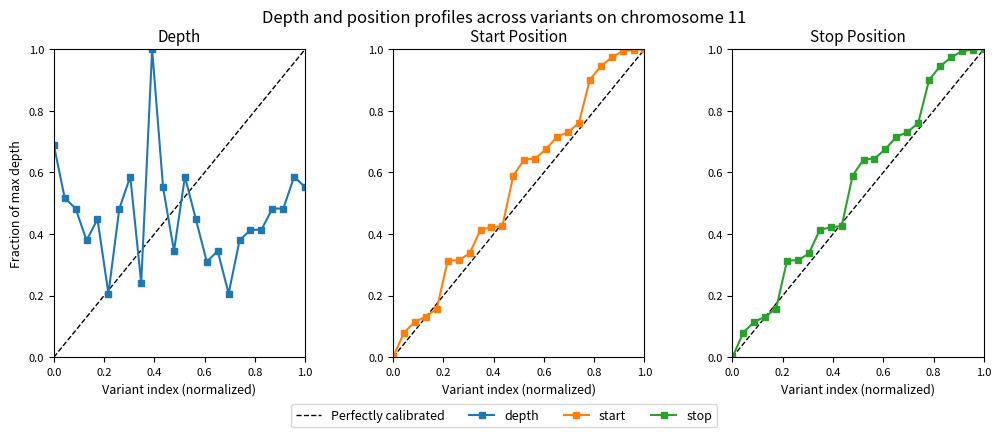

Which series has the largest range (max minus min)?

start_norm